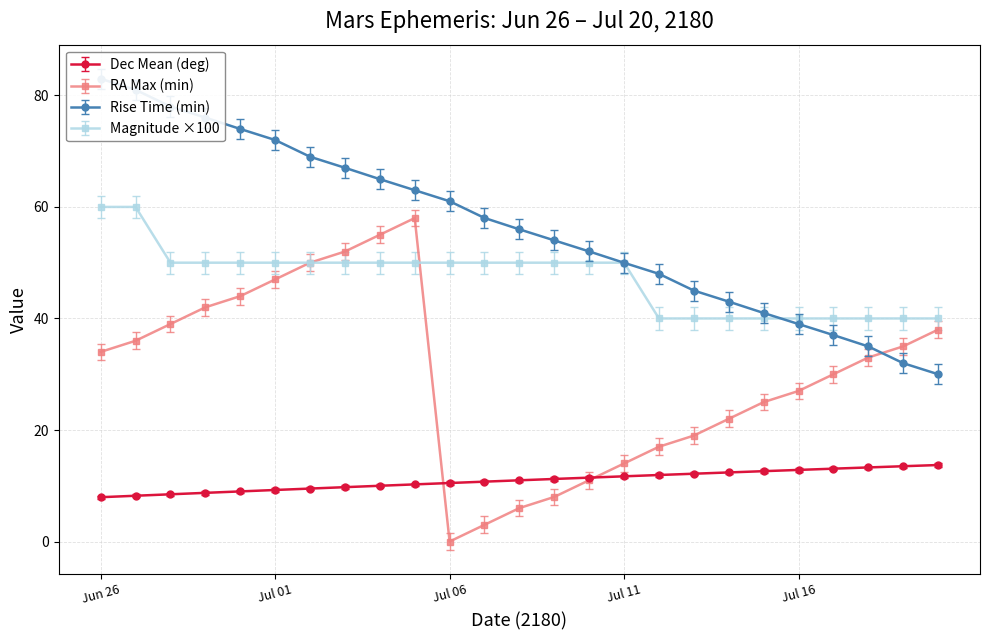

Between Jul 05 and Jul 09, which series saw the biggest shift?

RA (min)